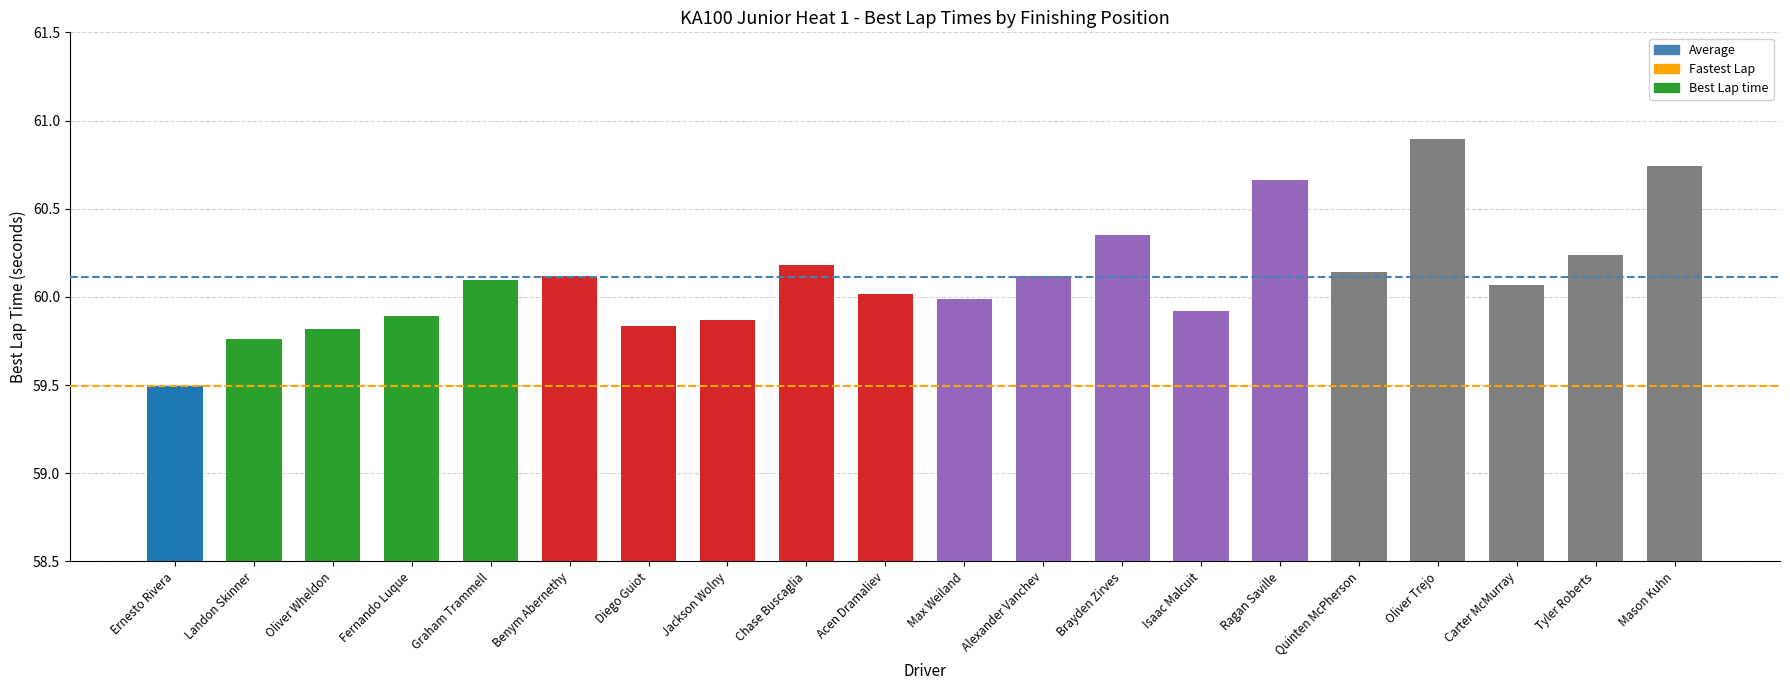

What position from the right is Chase Buscaglia?

12